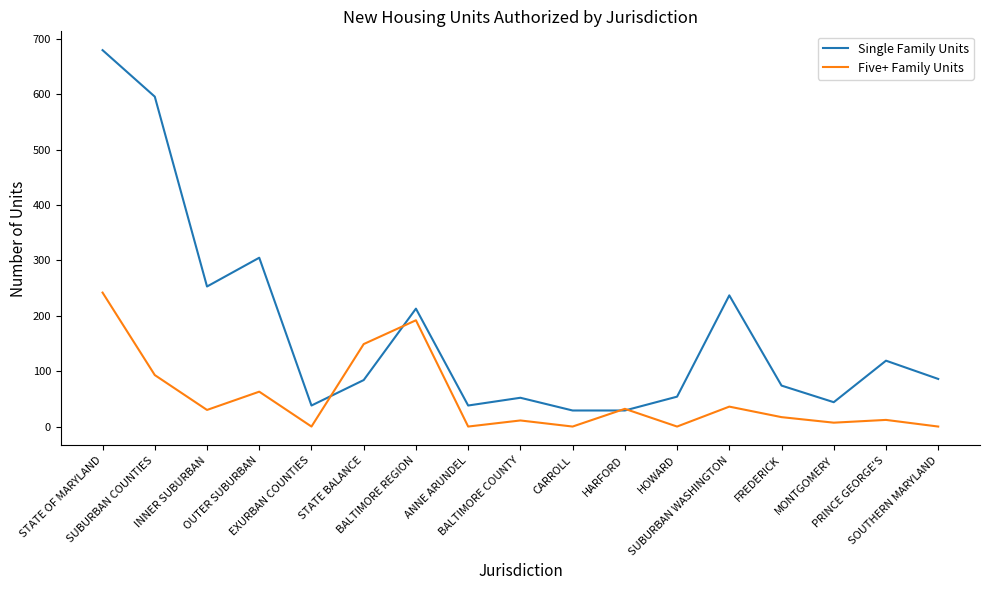

At ANNE ARUNDEL, list the series in order from largest to smallest.

Single Family Units, Five+ Family Units